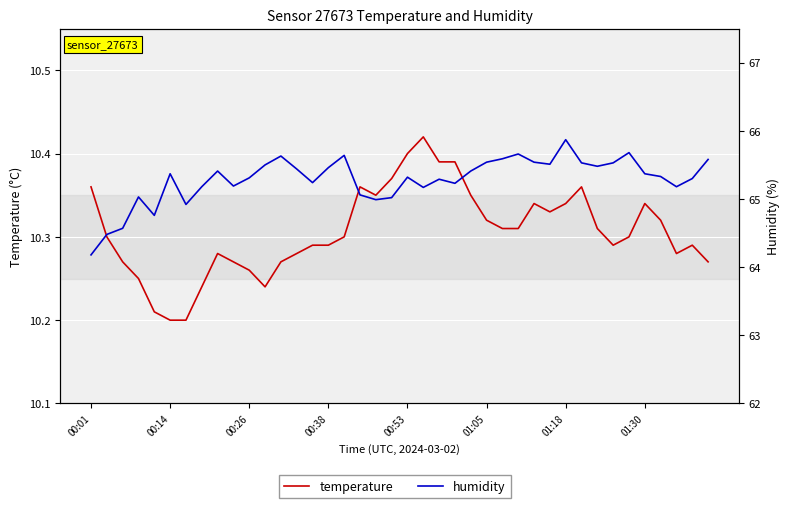

At how many categories does at least one series exceed 39?

40